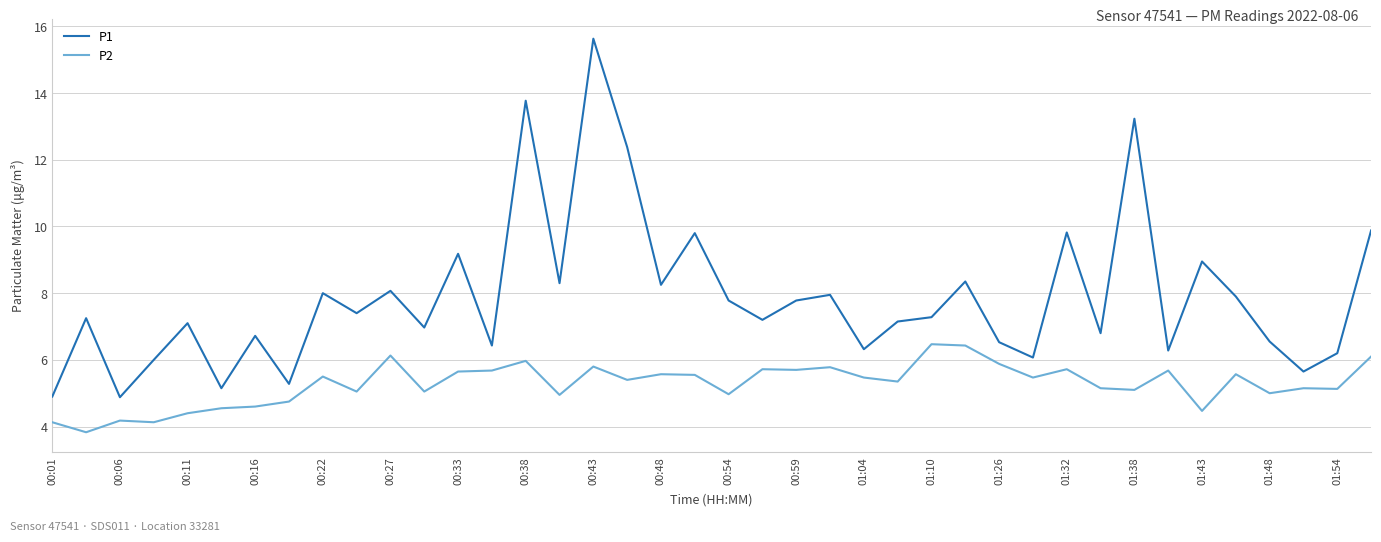

What is the greatest value displayed?

15.6